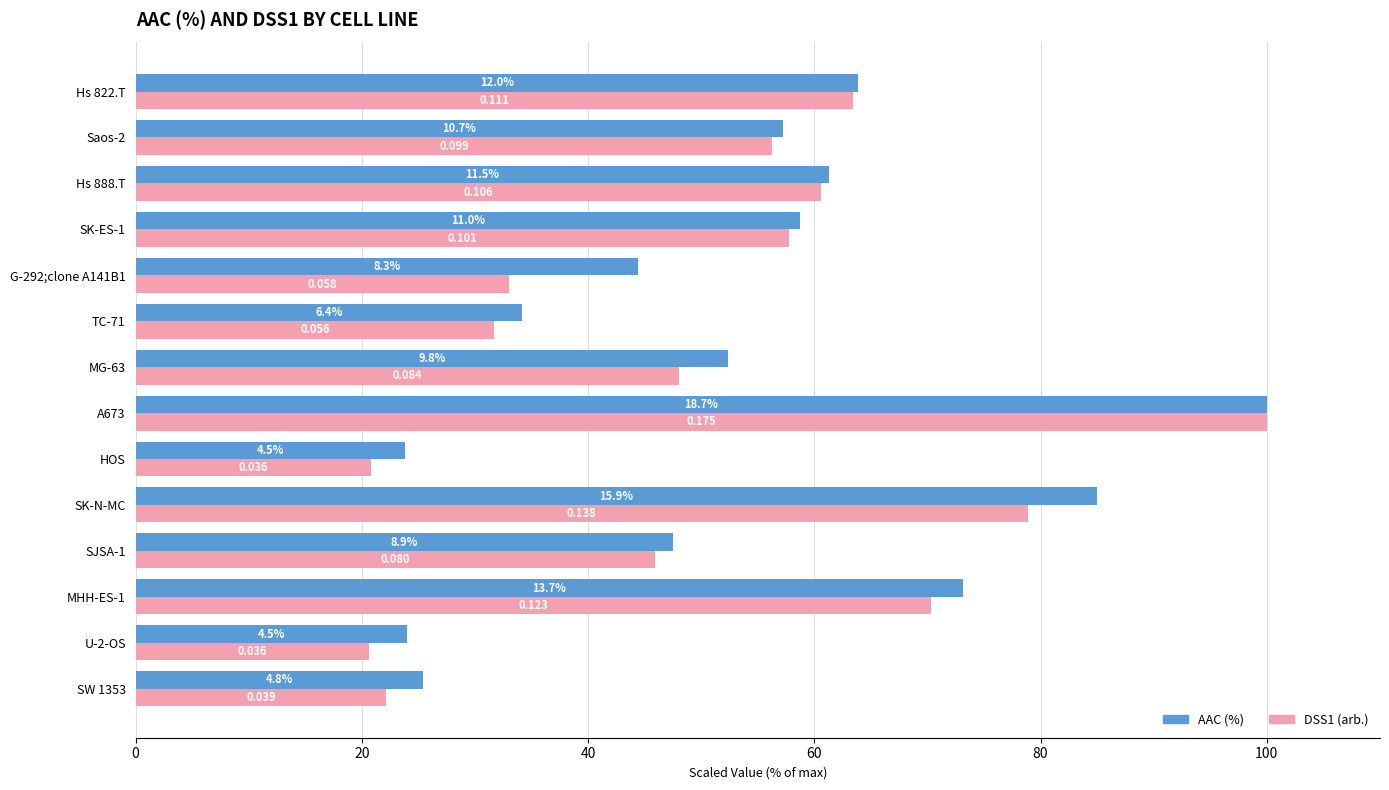

What are all the series names shown in the legend?

AAC (%), DSS1 (arb.)